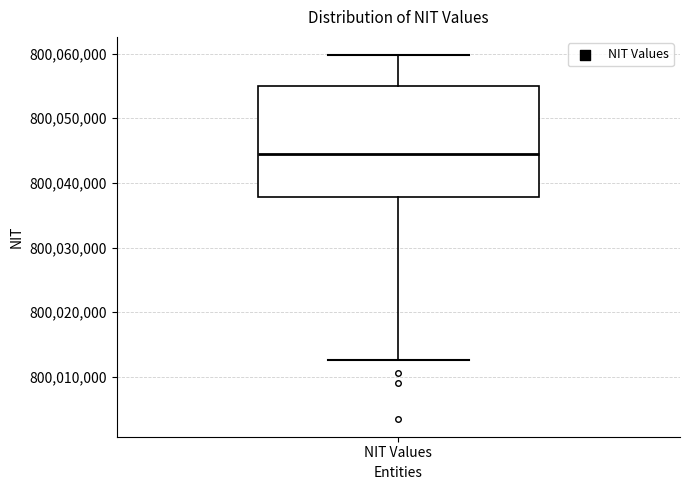

Where does the median line of the box for NIT Values sit on the y-axis? The values are not printed on the chart, so give them approximately, as read against the axis.

800044000